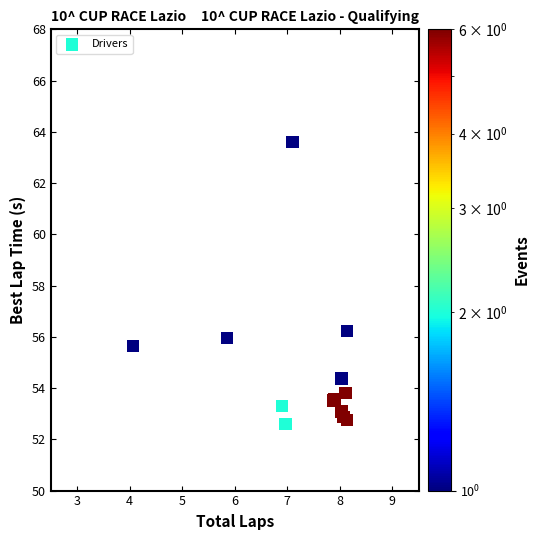

What Y value in the scatter plot is closest to 58?

56.2